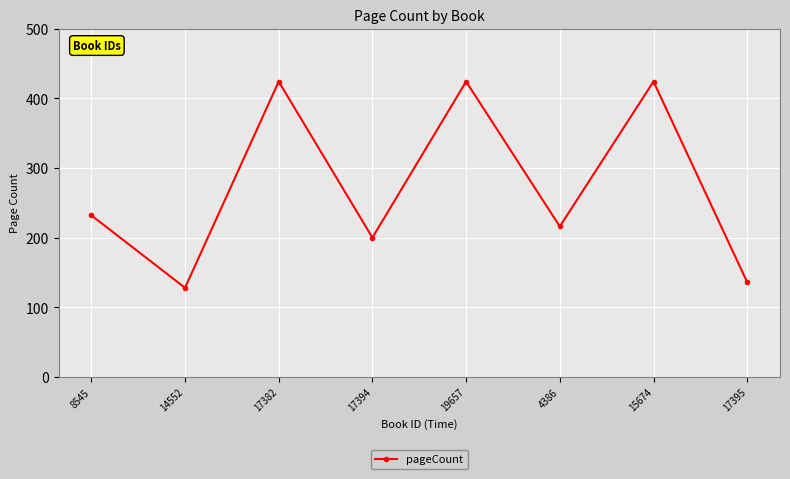

Between 17395 and 19657, which is larger?

19657